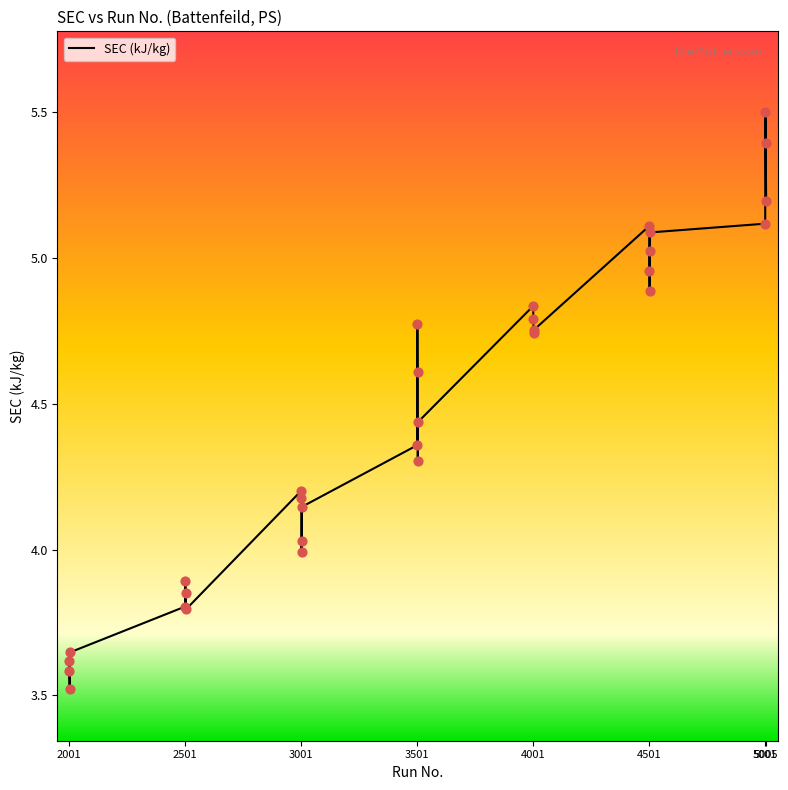

What is the difference between the maximum and minimum values?

2.0